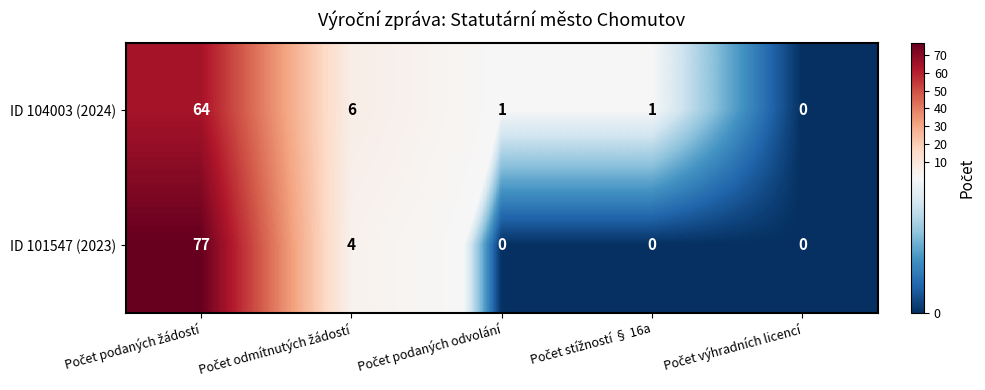

What is the sum of all ID 104003 (2024) values?

72